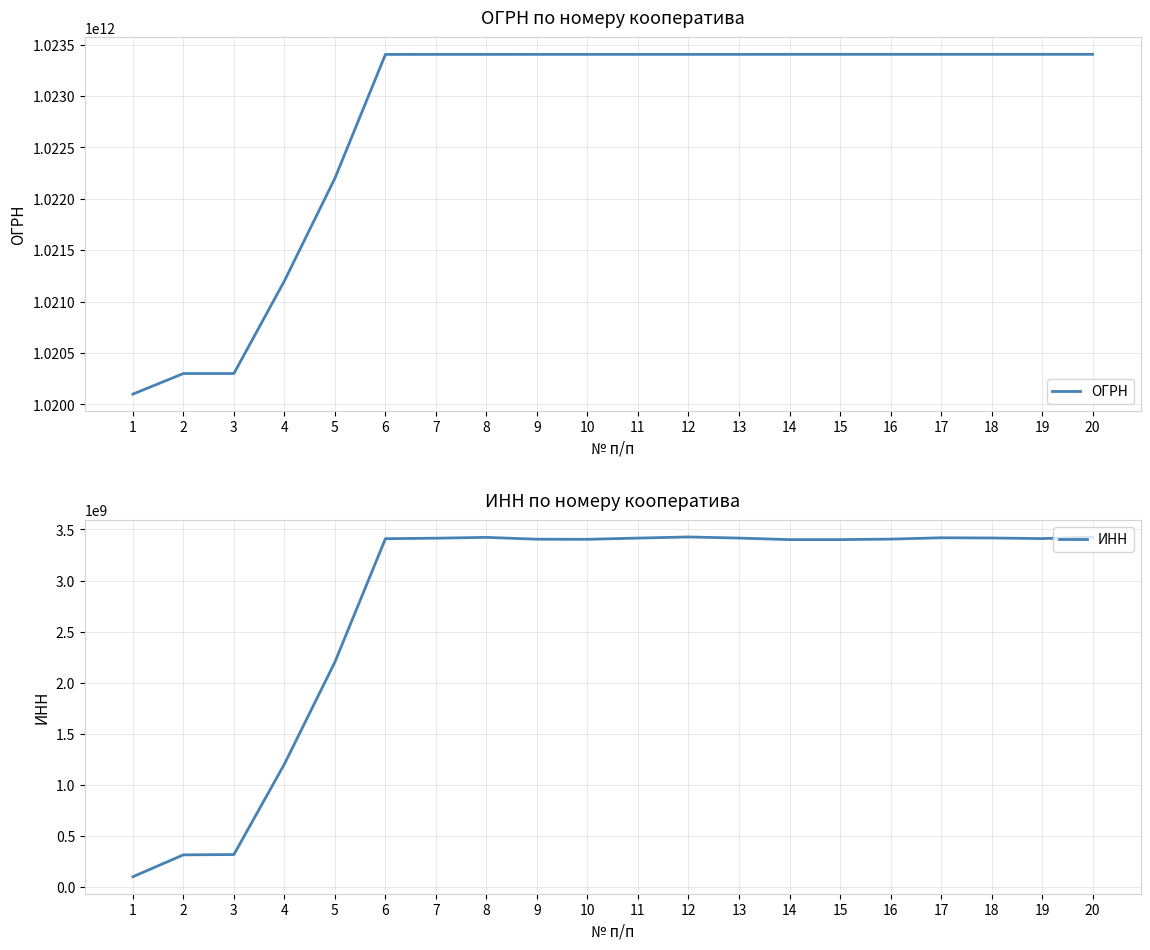

Where is ОГРН nearest to the value 1021753333056?

5